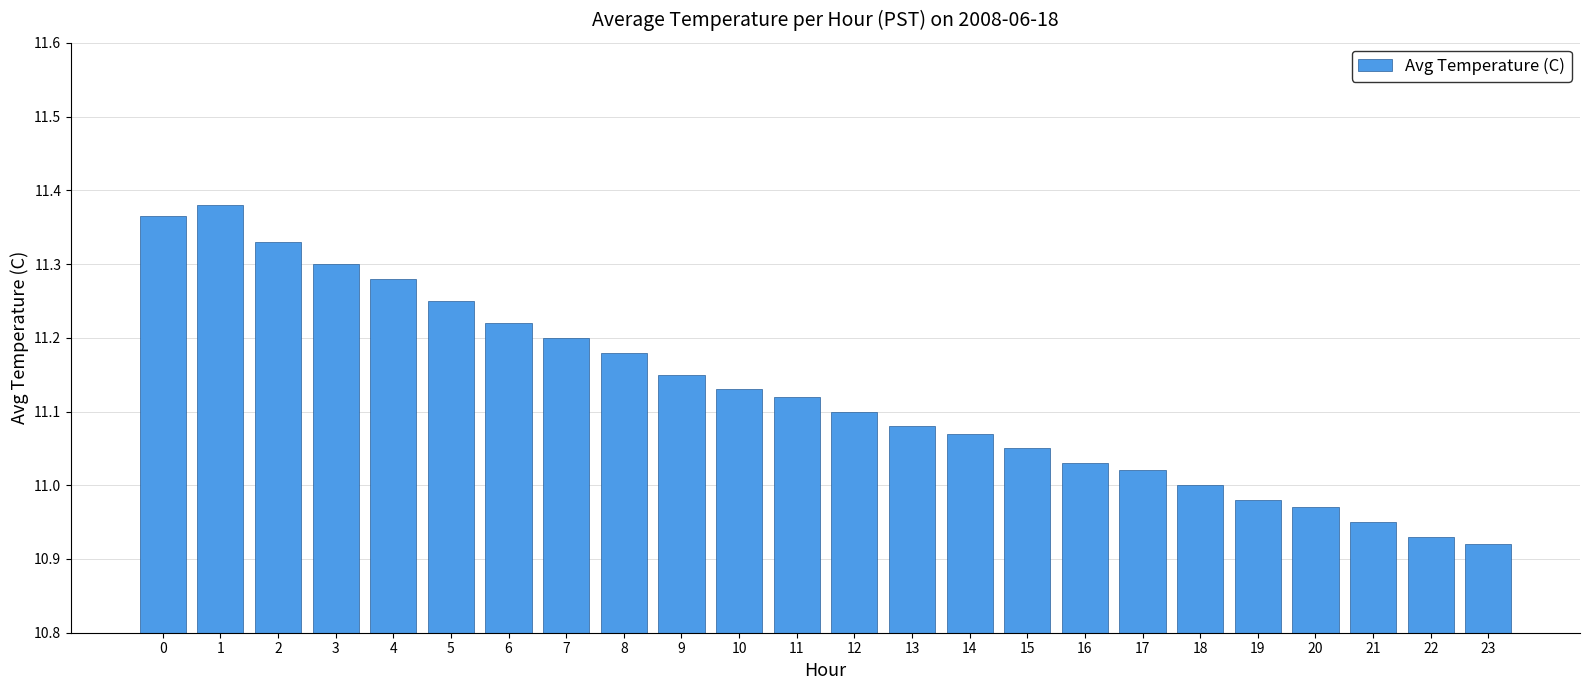

Is it true that the value at 11 is 2.7?

False